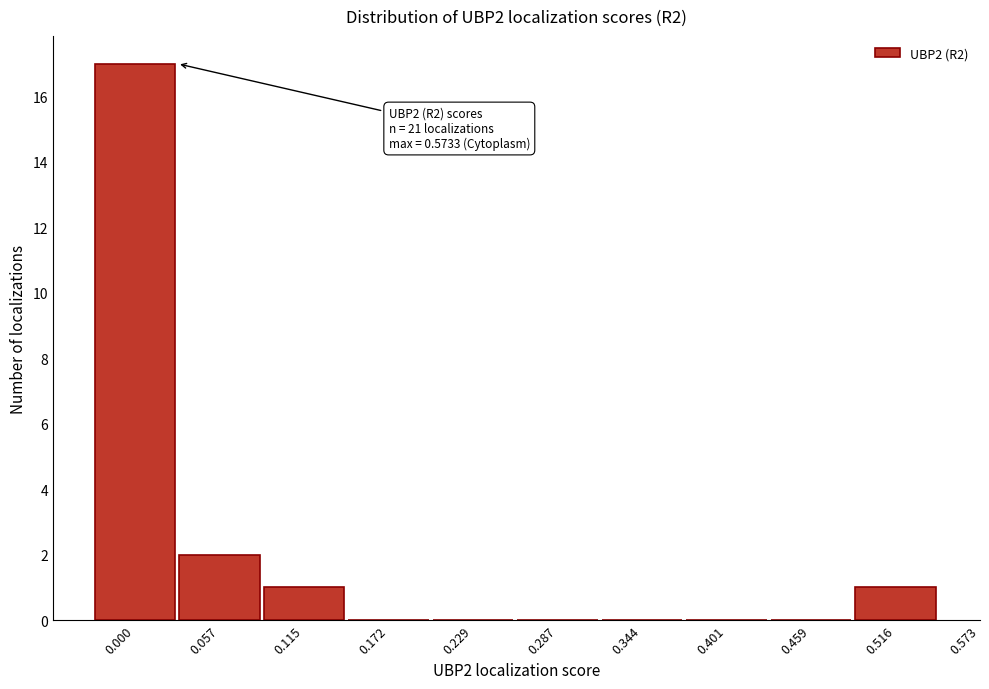

Reading left to right, list all the values displayed in this chart.

0.000=17	0.057=2	0.115=1	0.172=0	0.229=0	0.287=0	0.344=0	0.401=0	0.459=0	0.516=1